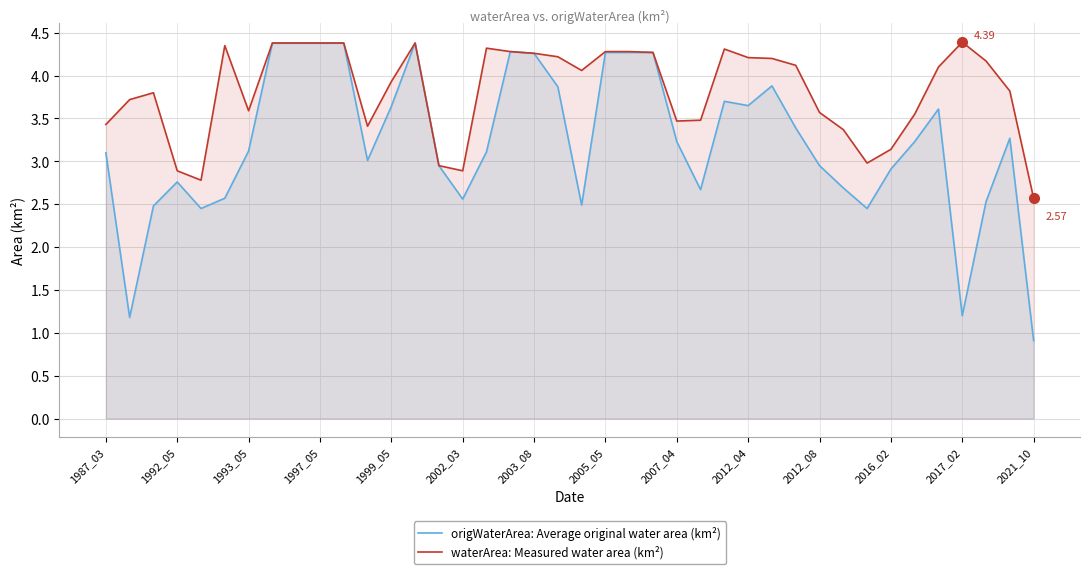

Rank the series by their average value, from highest to lowest.

waterArea: Measured water area (km²), origWaterArea: Average original water area (km²)